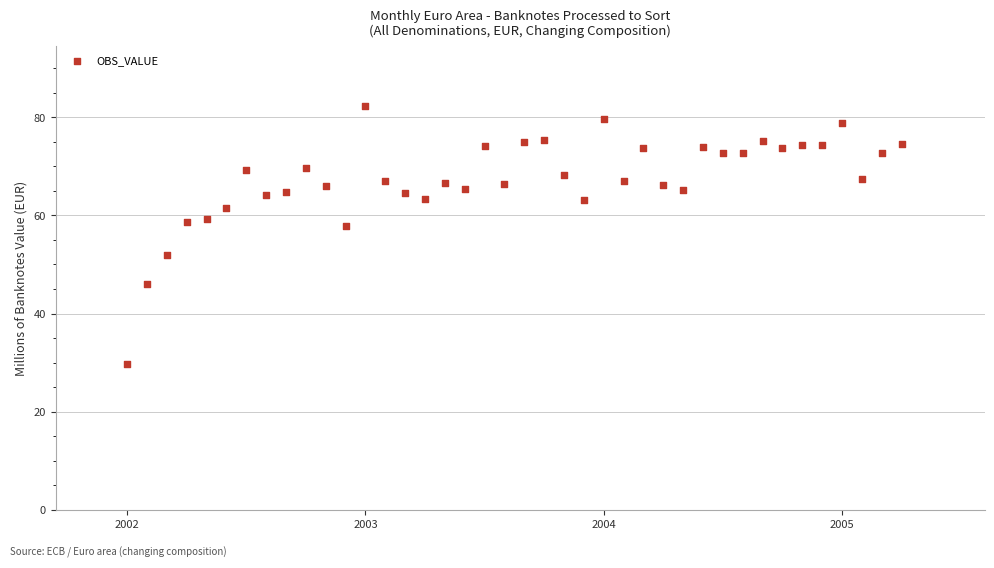

What is the range of X values (max minus min)?

3.2